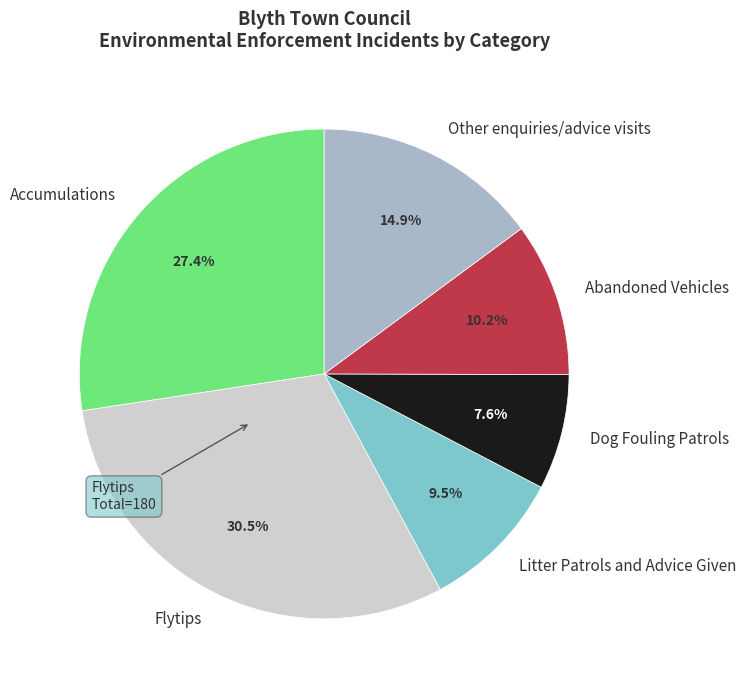

How many segments does this pie chart have?

6